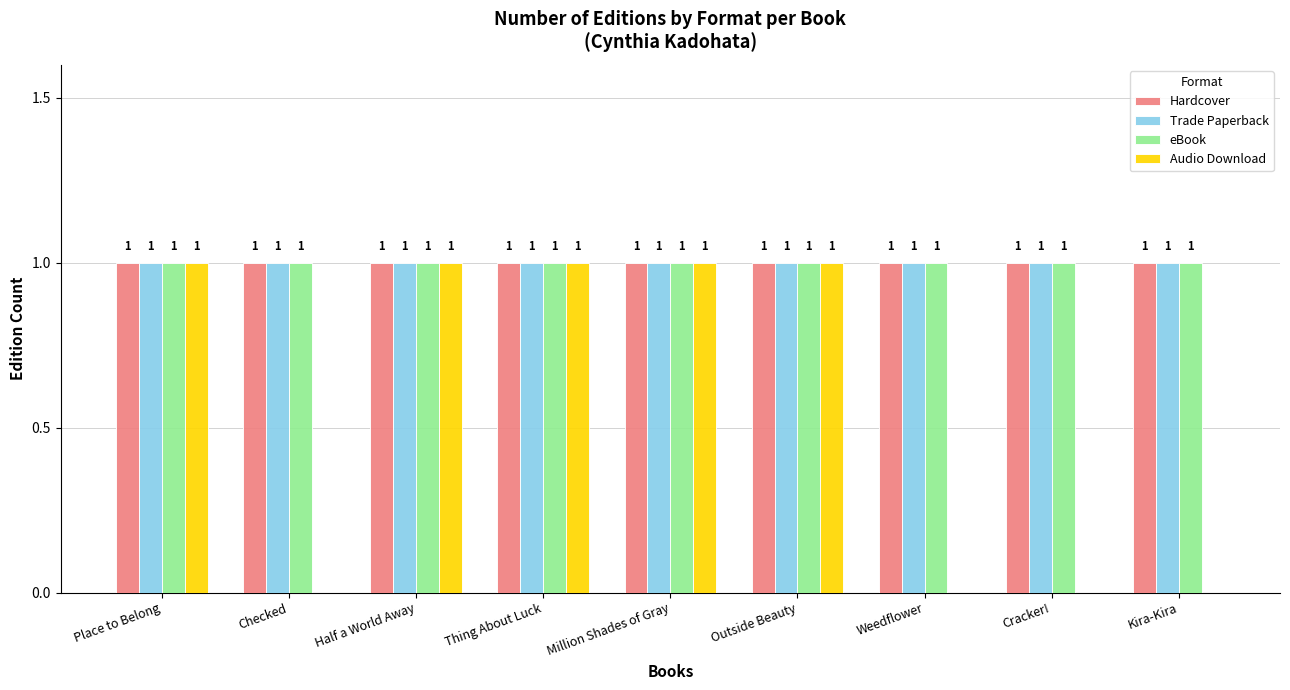

What is the maximum value for eBook?

1